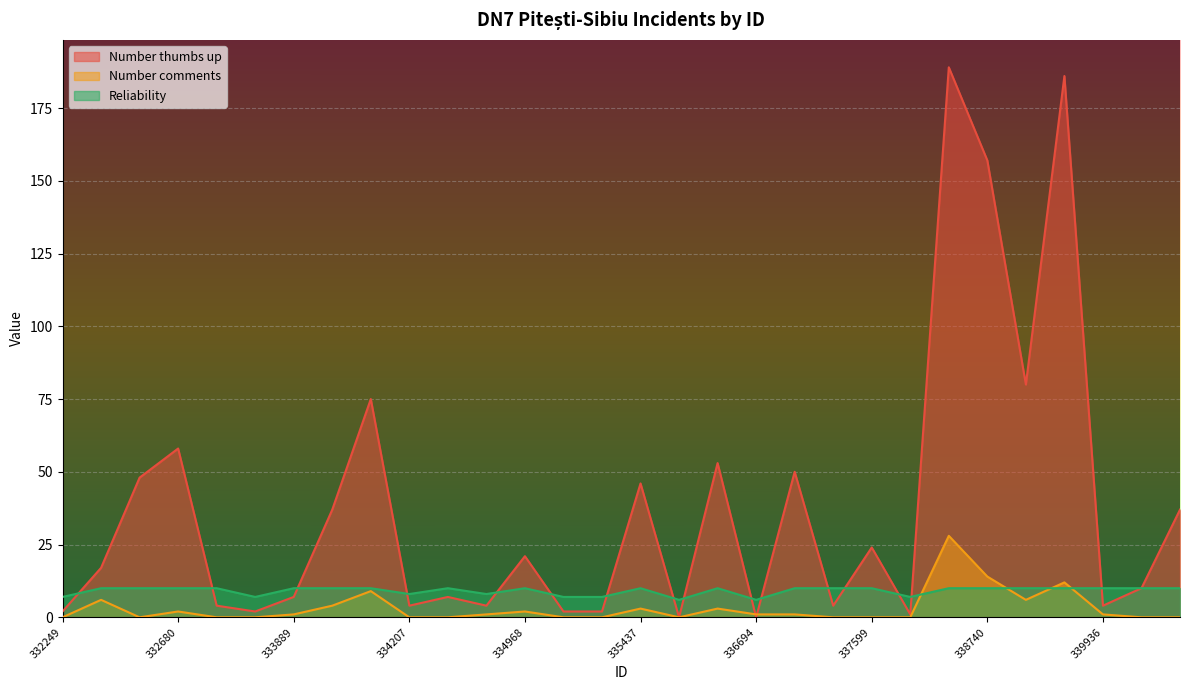

What is the sum of the Reliability values at 334429 and 336694?

16